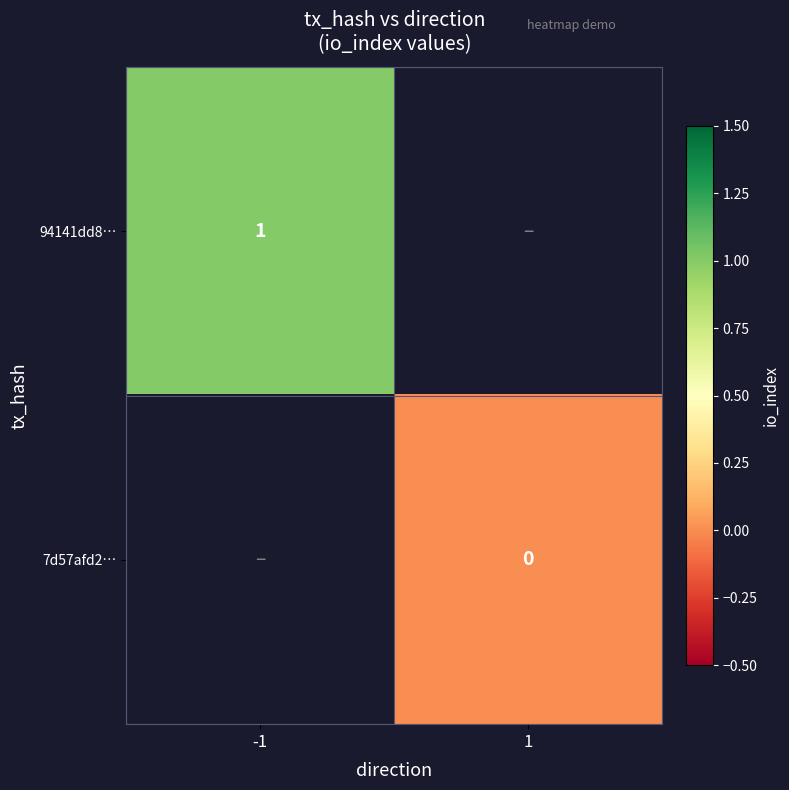

The 94141dd8… series shows 1 at -1. True or false?

True